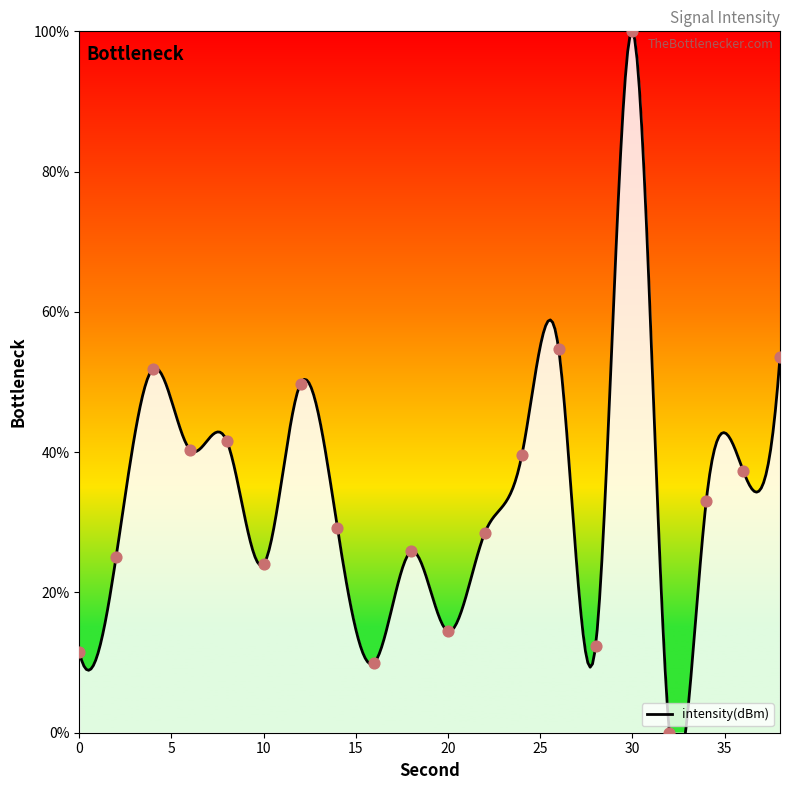

Approximately how many times larger is the value at 24 compared to 30?

0.4